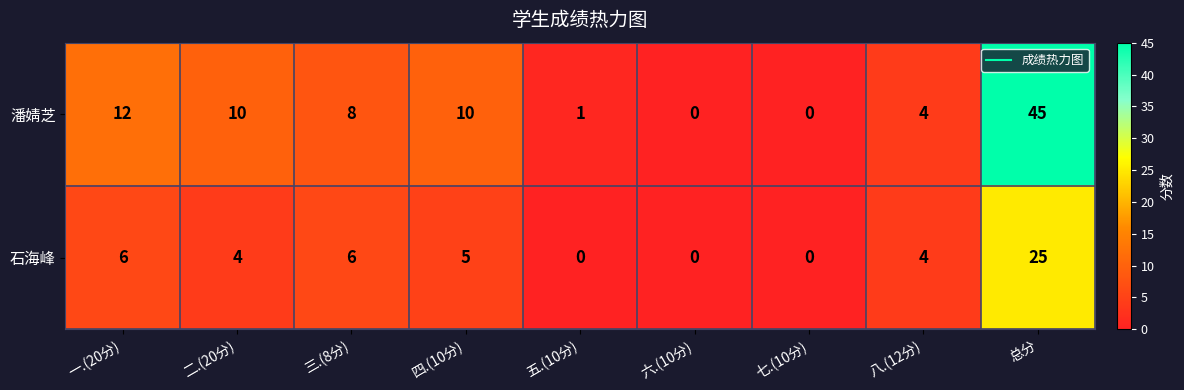

What is the average value of the 潘婧芝 series?

10